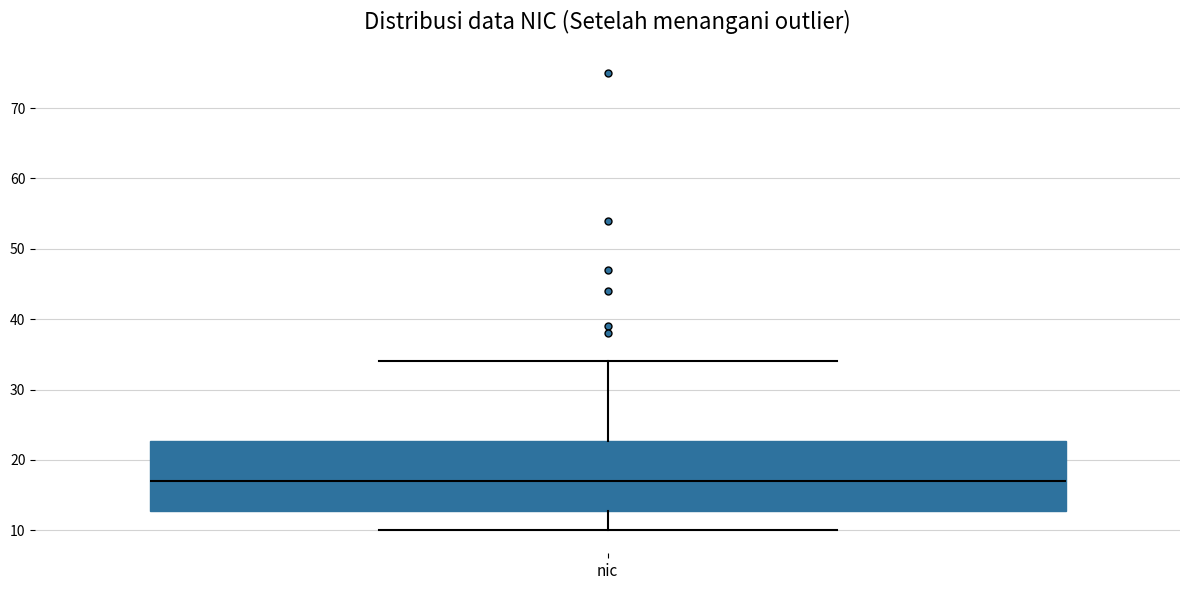

Read this box plot against the y-axis: the position of the median line, the range covered by the box, and the ends of both whiskers. The values are not printed on the chart, so give them approximately, as read against the axis.

median 17, box 13 to 23, whiskers 10 to 34